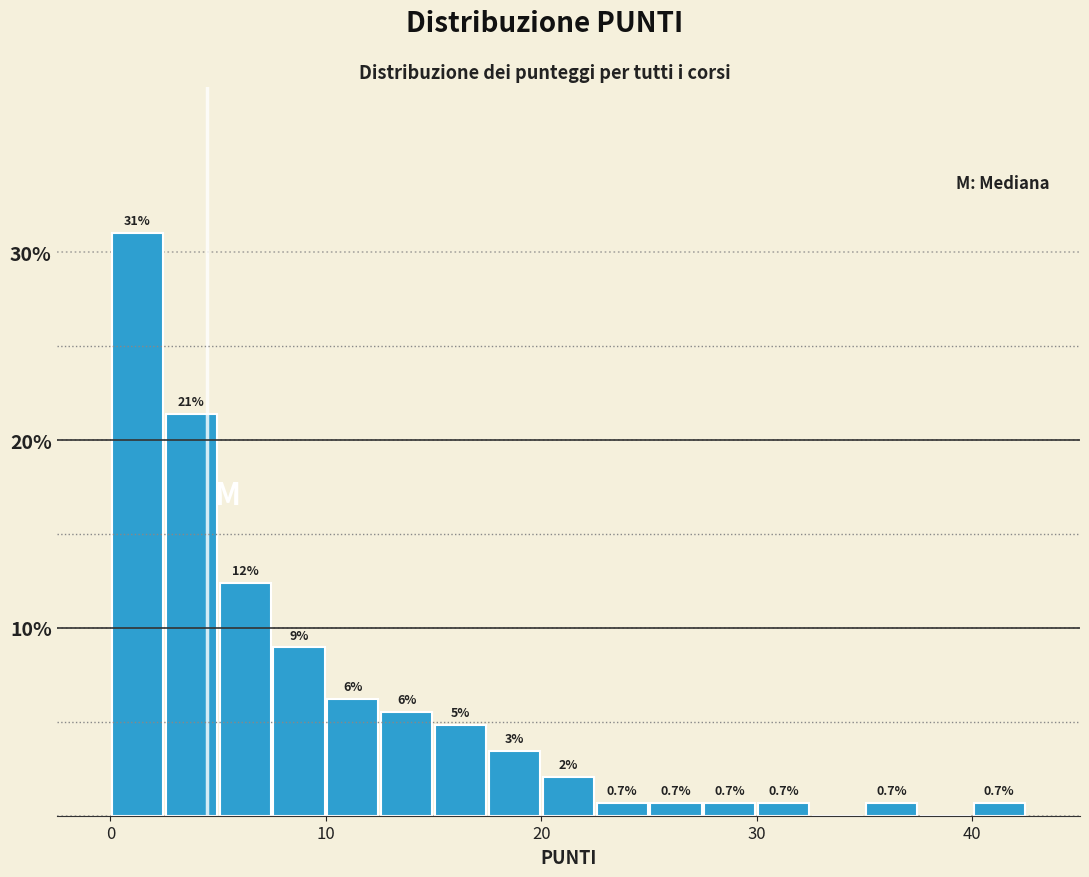

Read against the x-axis, roughly where is the centre of the tallest bar?

1